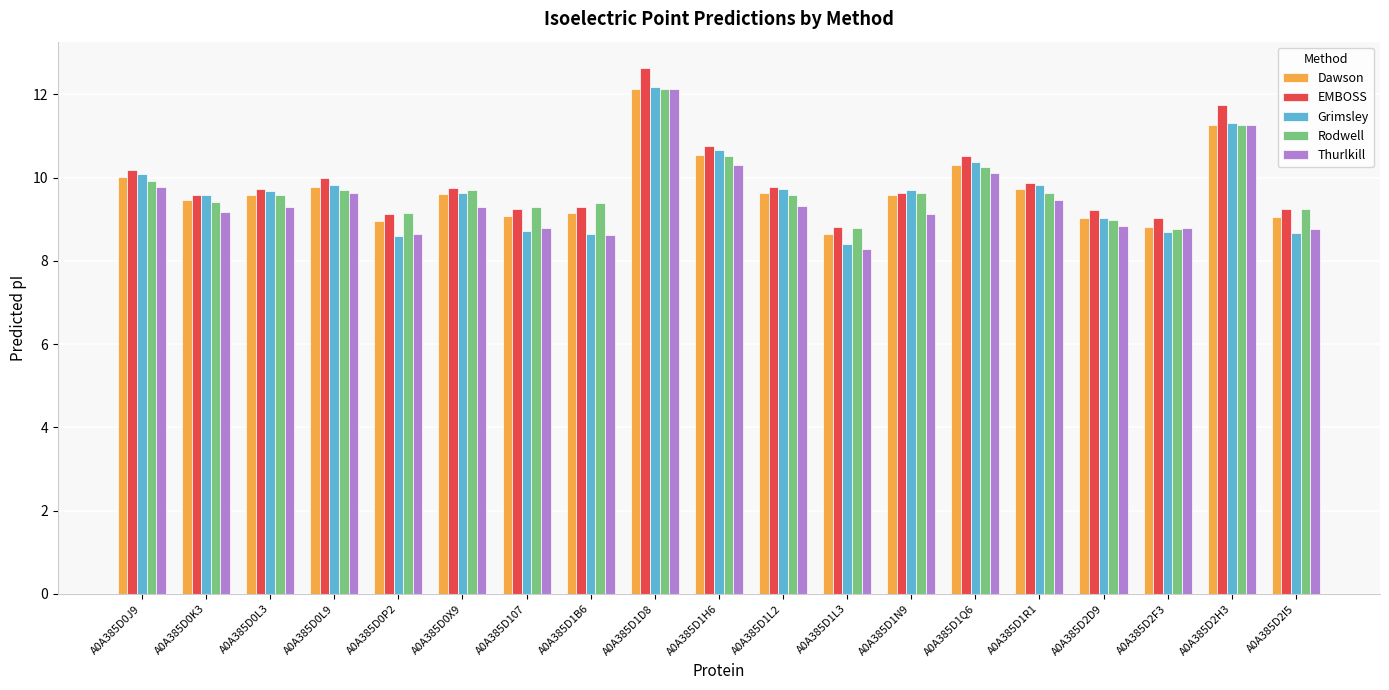

What is the average value of the EMBOSS series?

9.9